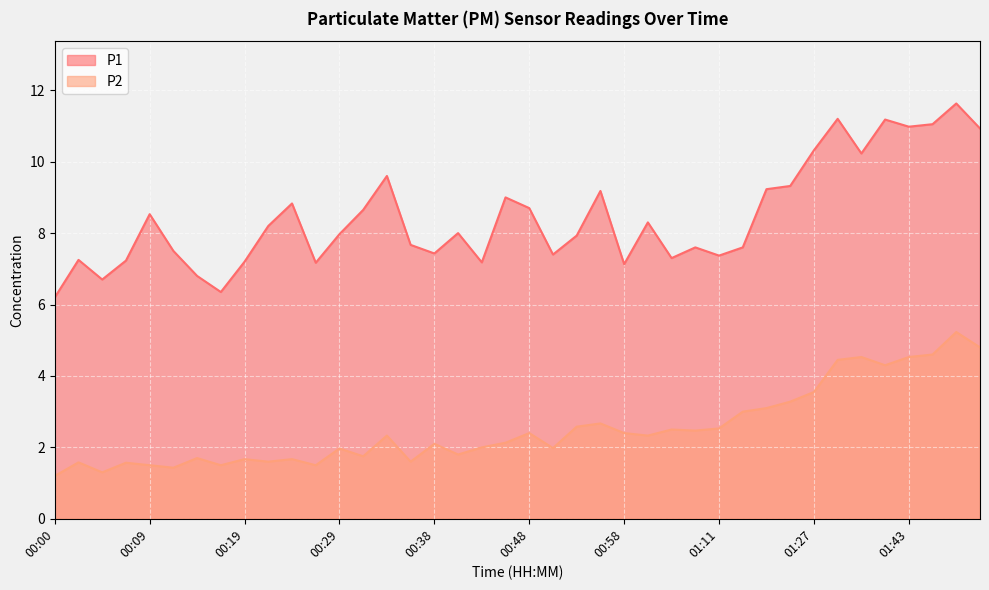

Which series has the largest total across all categories?

P1